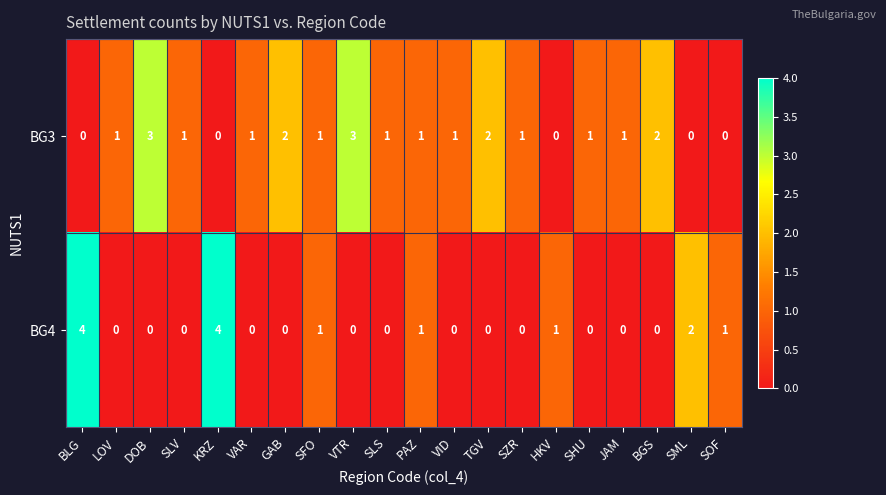

How many BG4 values are between 0 and 1?

17